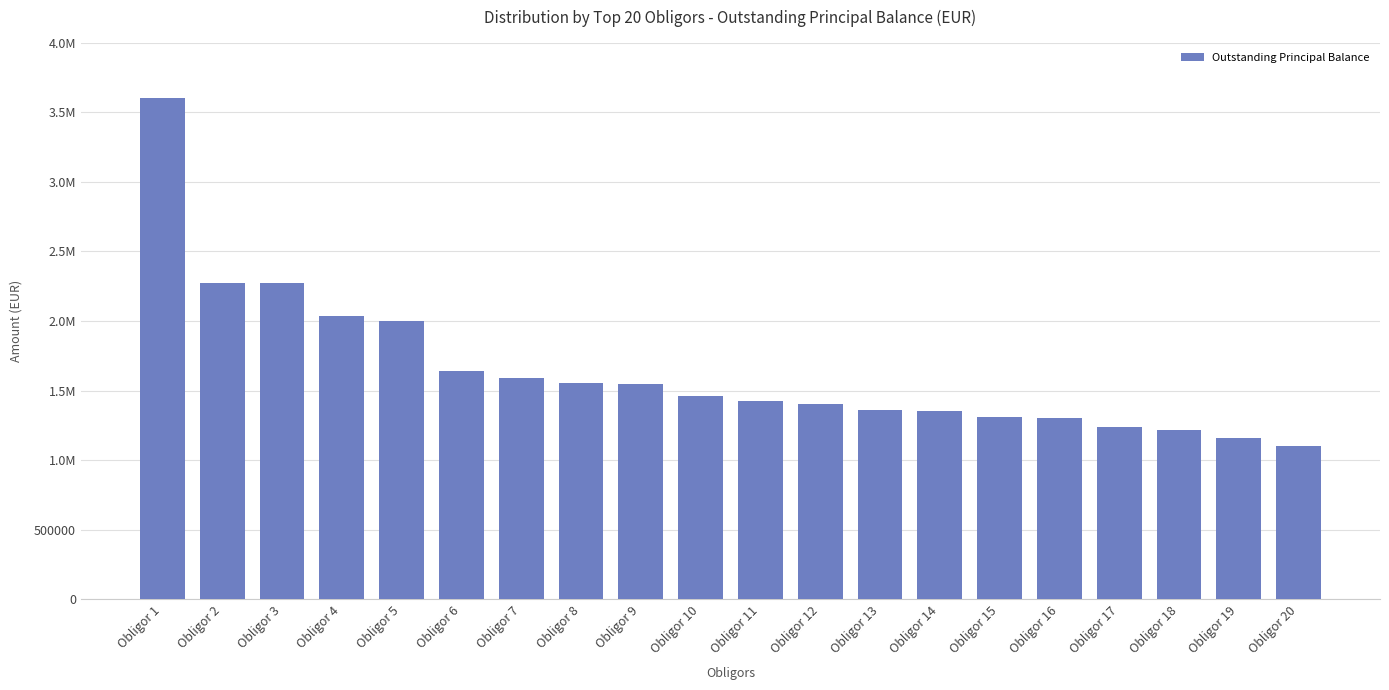

Are the bars horizontal?

No